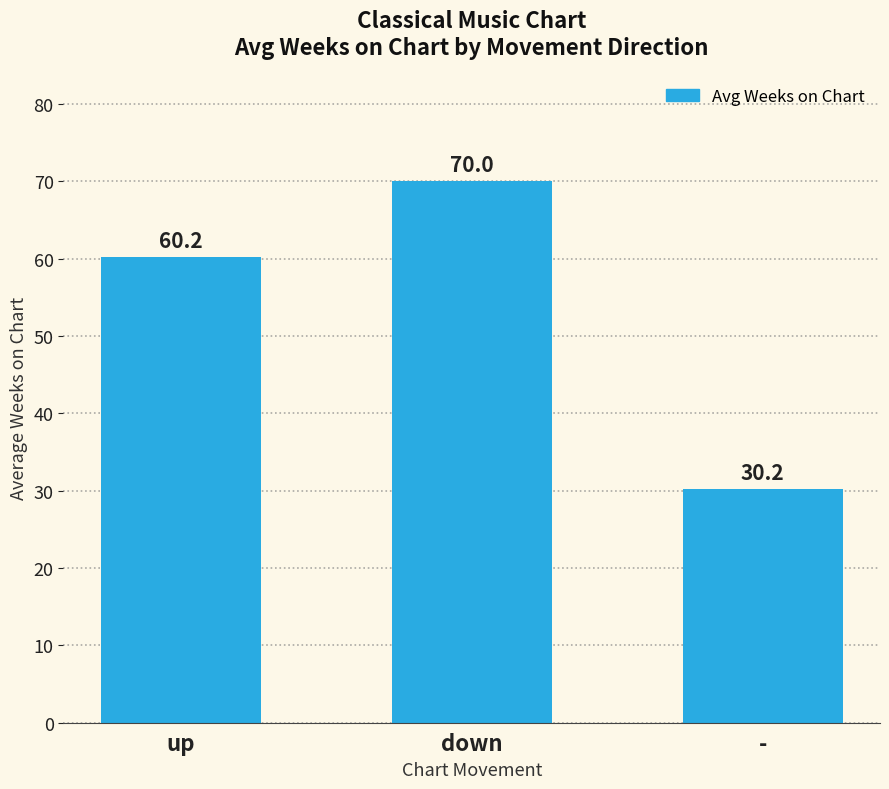

Is it true that the value at up is 60.2?

True